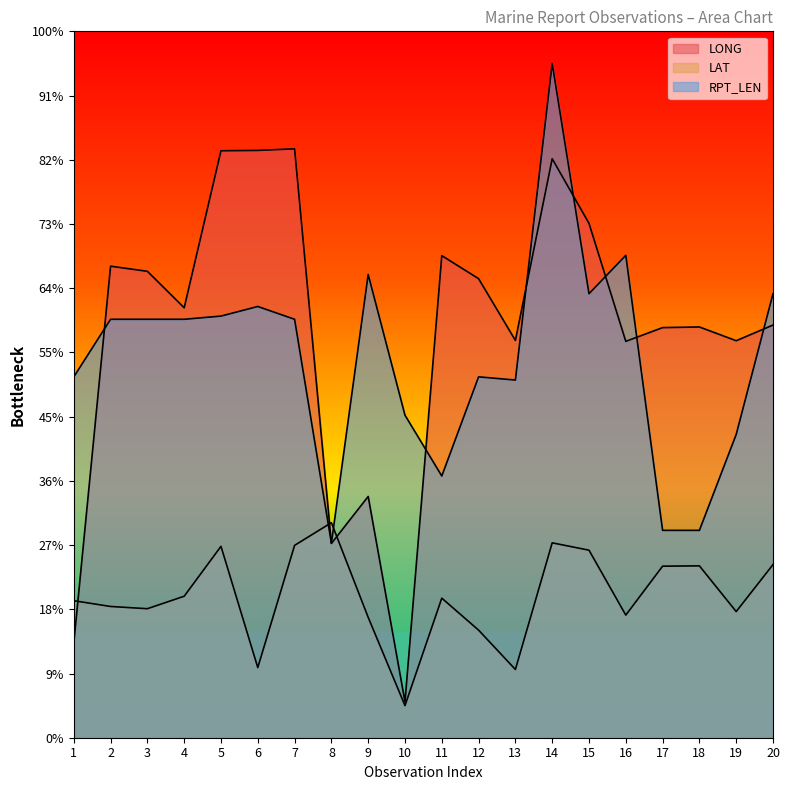

How many data points does each series have?

20